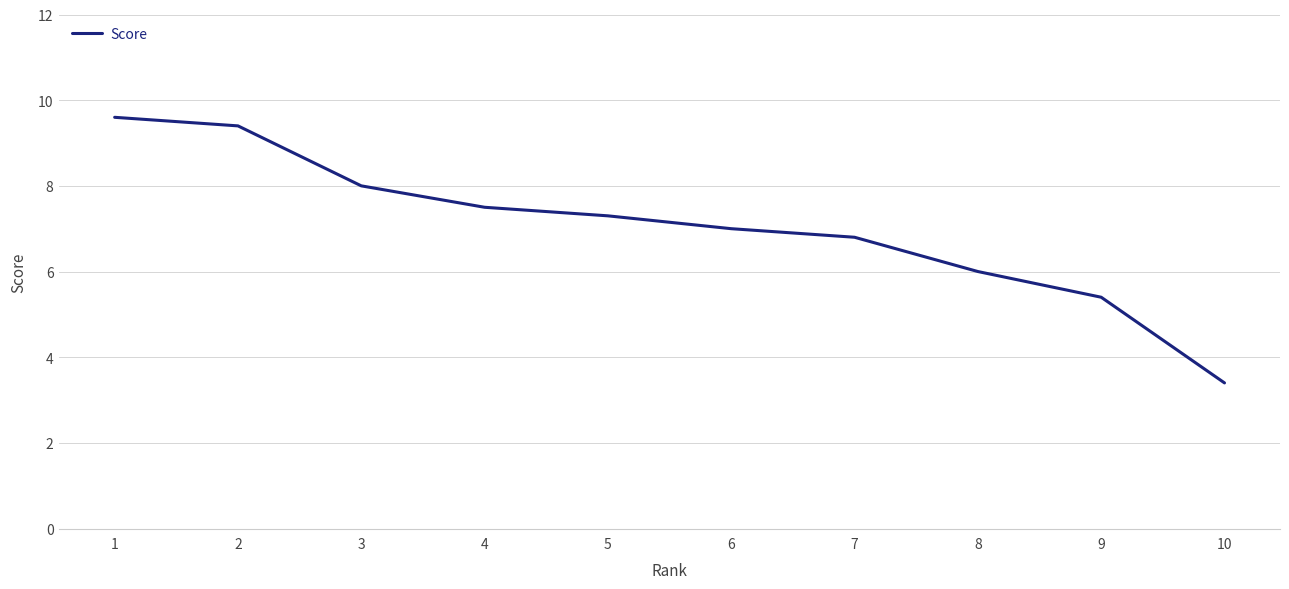

Rank the categories by value from lowest to highest.

10, 9, 8, 7, 6, 5, 4, 3, 2, 1